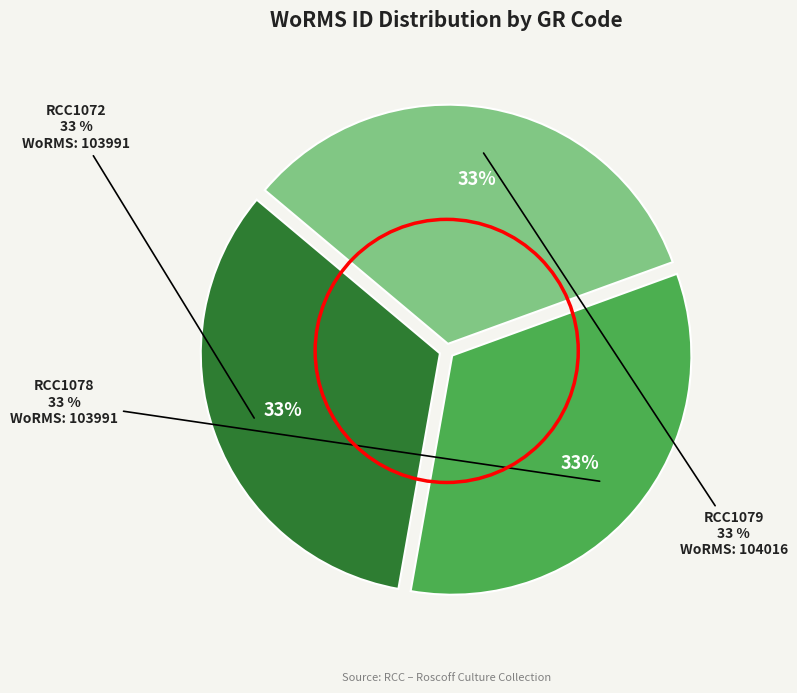

Is it true that RCC1078 is 33% of the pie?

True